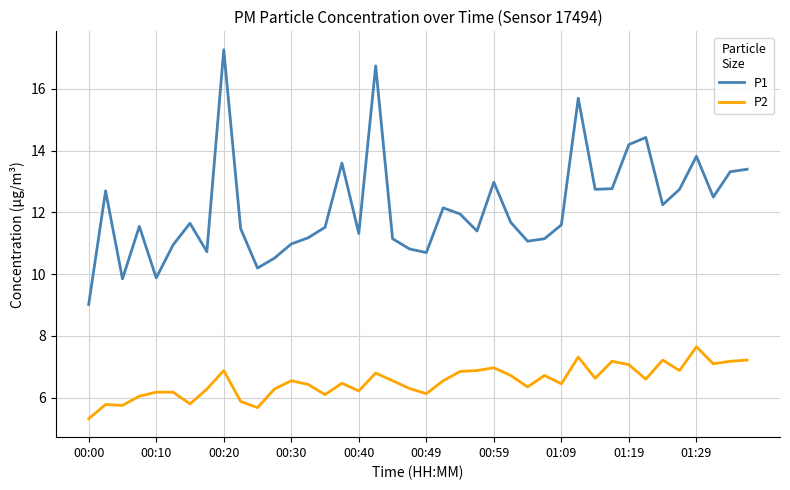

True or false: P2 has more than 0 points higher than both neighbors.

True